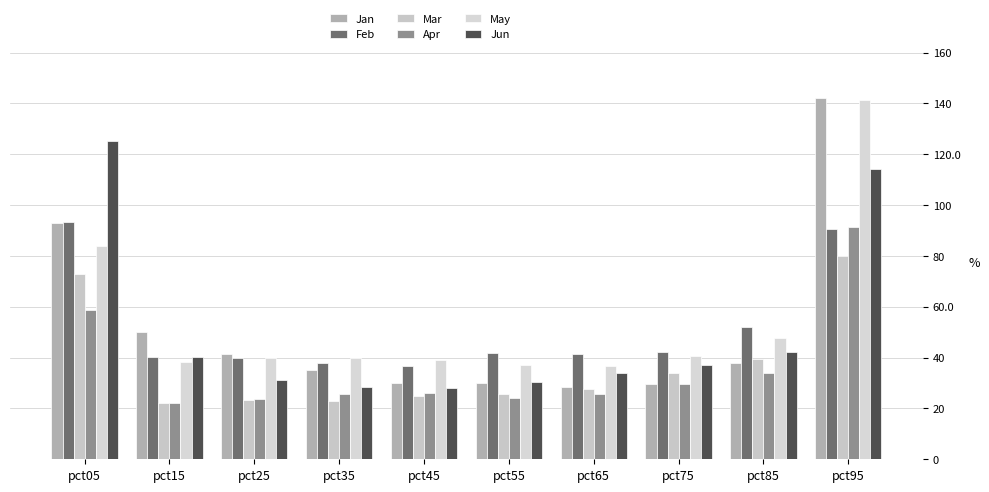

Are the bars horizontal?

No